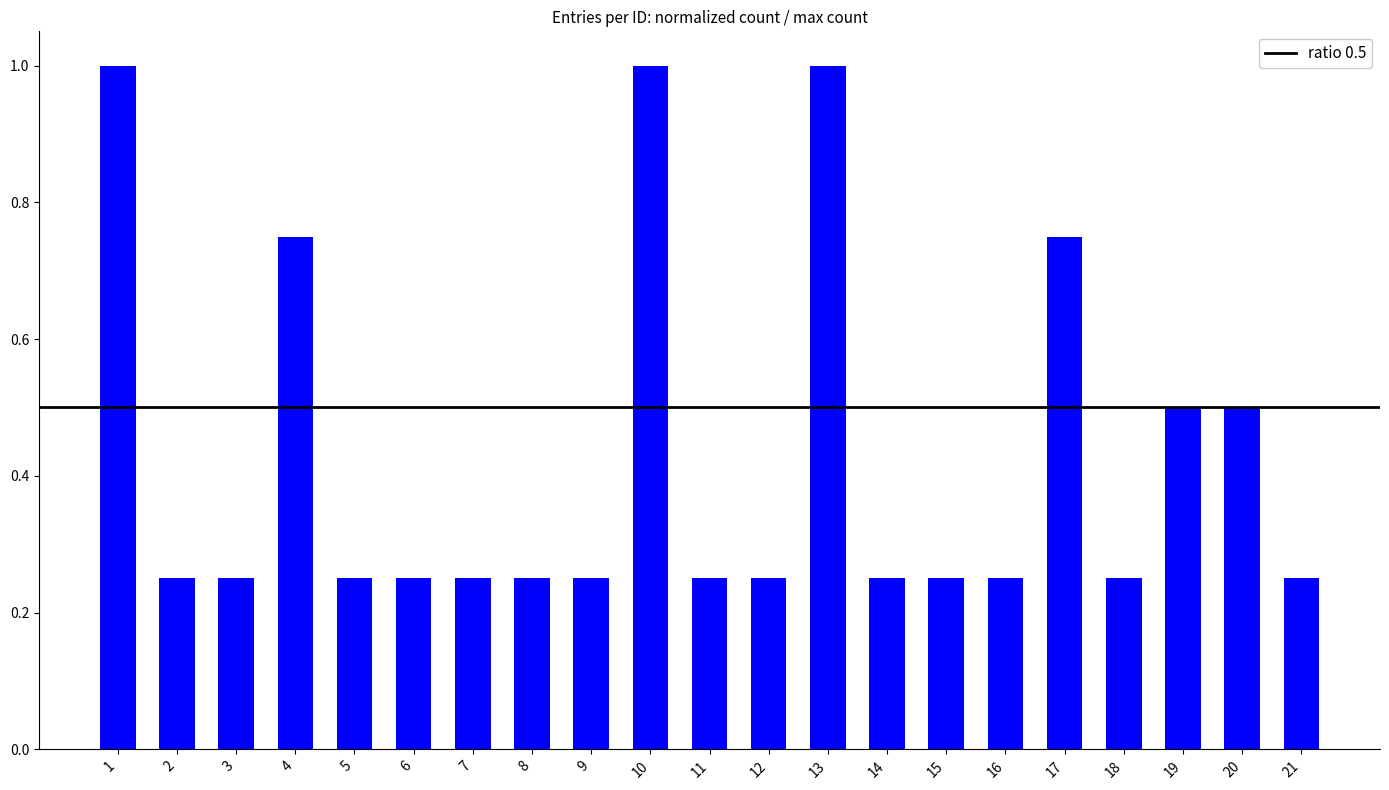

What is the sum of the values at 7 and 12?

0.5